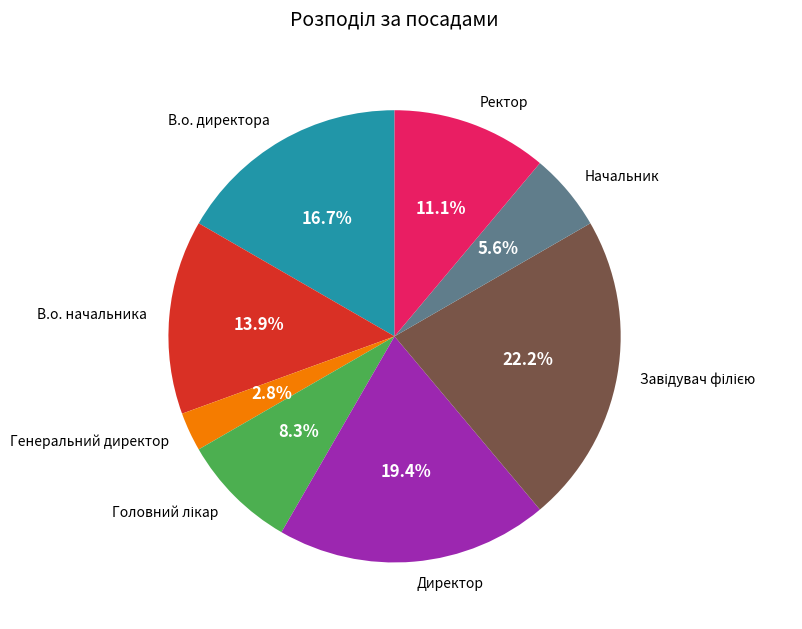

Which has a higher value, Начальник or Ректор?

Ректор